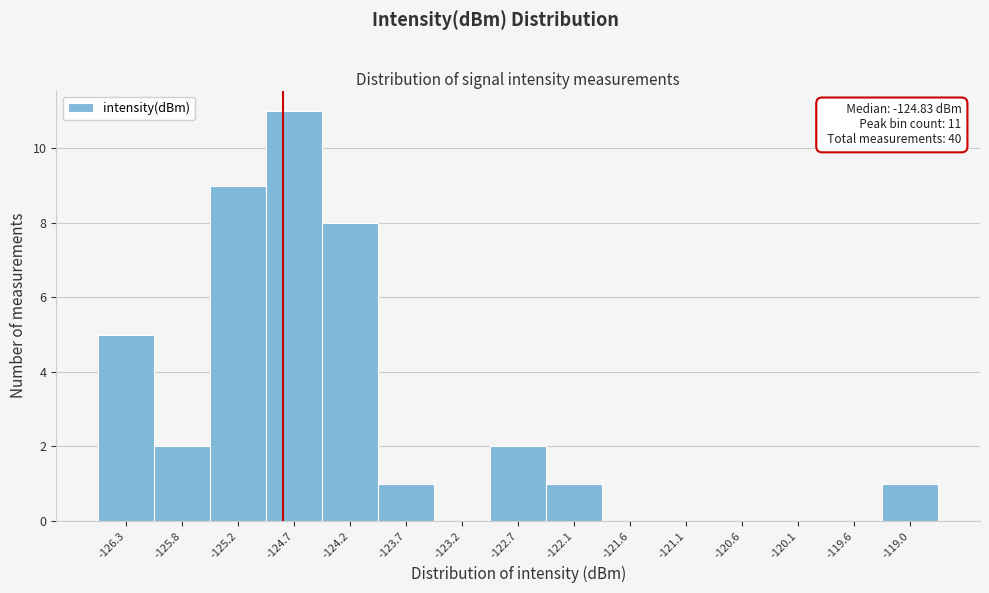

Over which range of the x-axis is the bar tallest?

-125.0 to -124.5